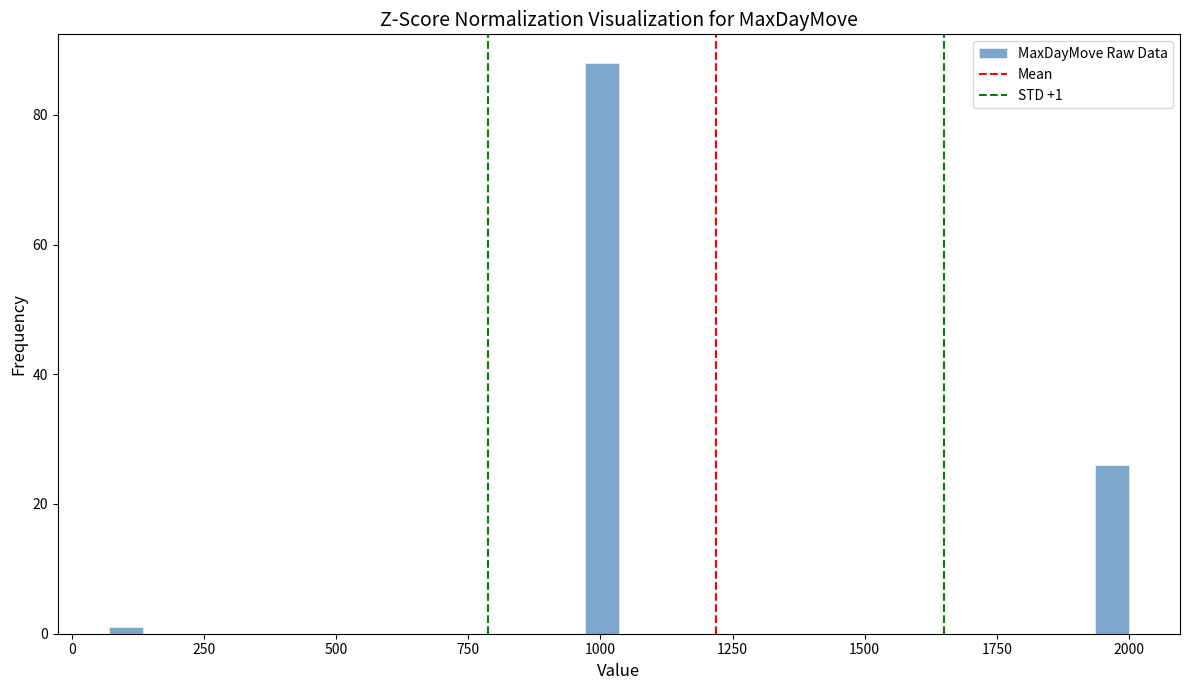

Around what value on the x-axis is the tallest bar? Give the approximate position of its centre, as read against the axis.

1000